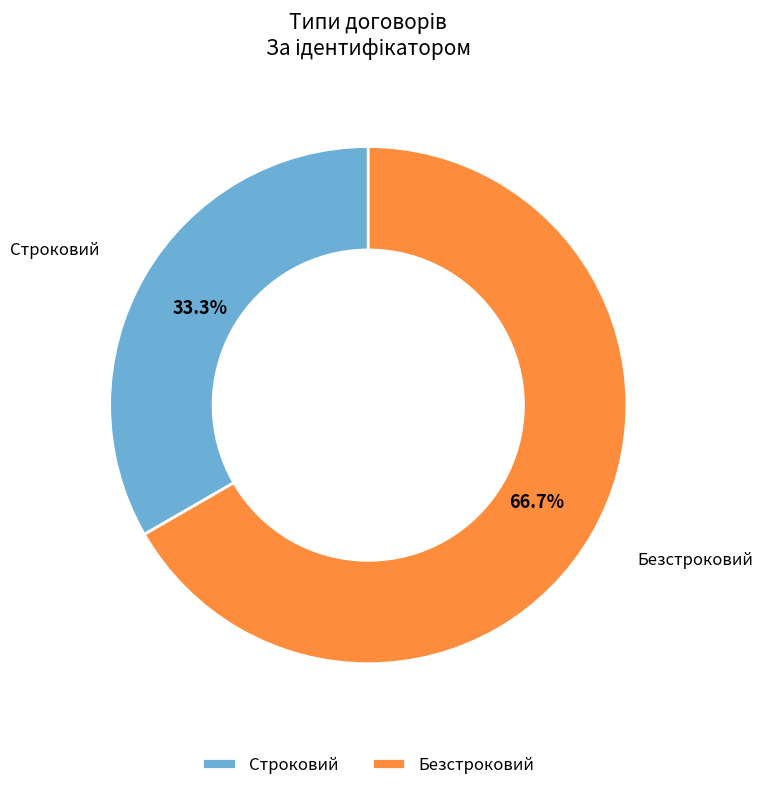

What is the ratio of the value at Строковий to the value at Безстроковий?

0.5